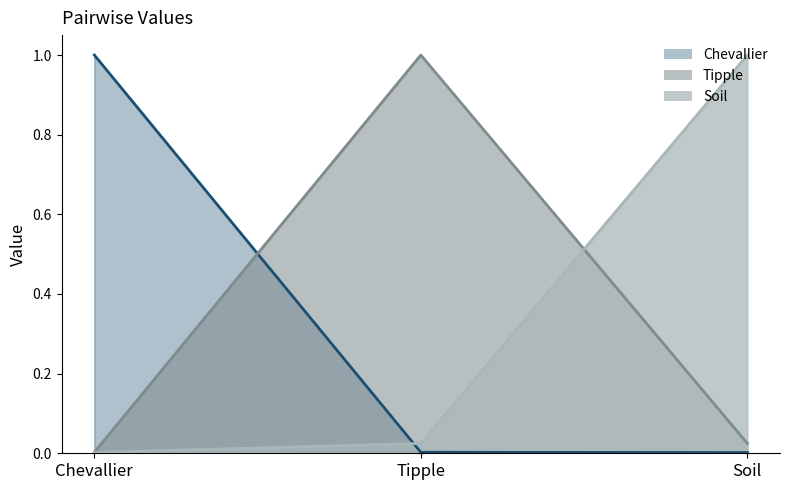

Which series has the largest total across all categories?

Tipple